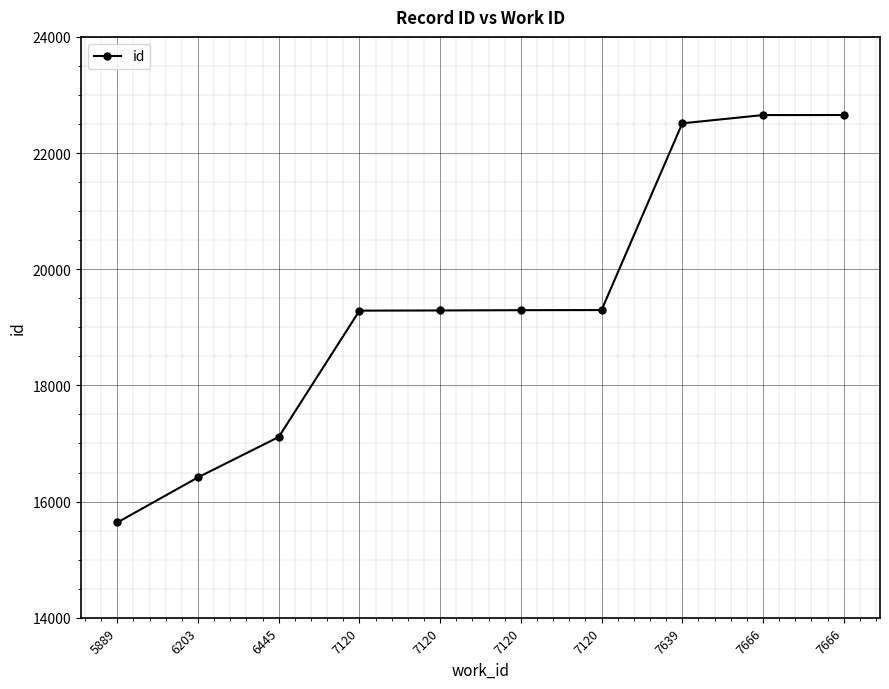

List the labels in order of value, largest first.

7666, 7666, 7639, 7120, 7120, 7120, 7120, 6445, 6203, 5889